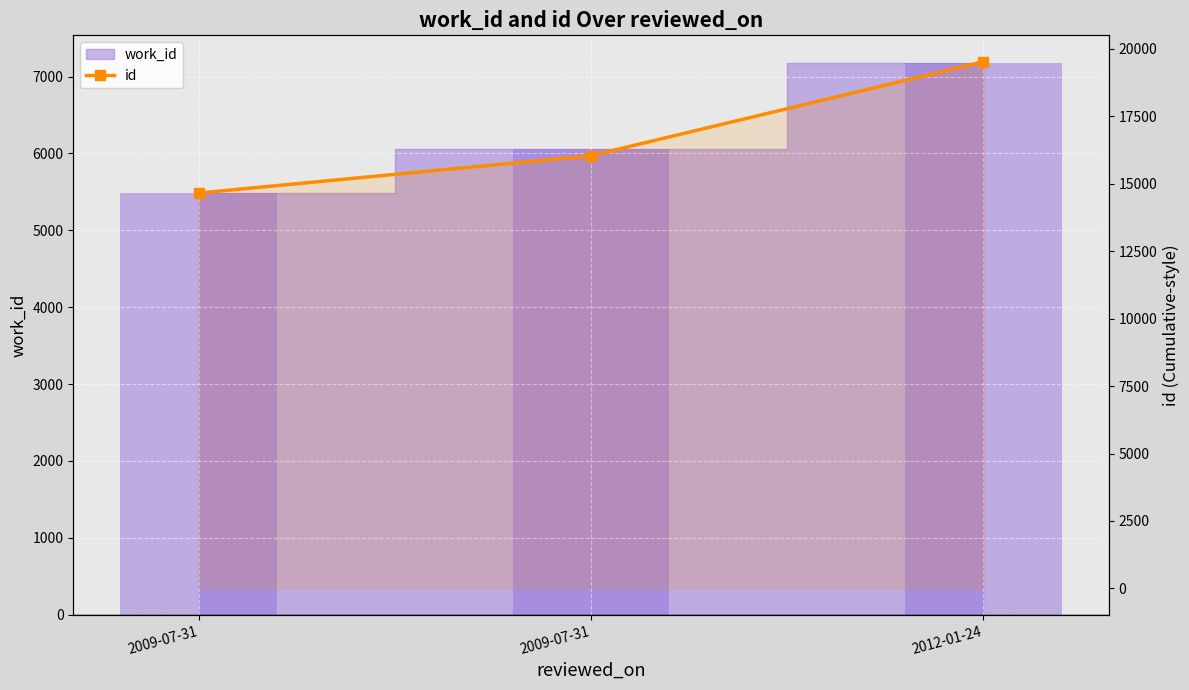

Approximately how many times larger is the value at 2009-07-31 compared to 2012-01-24?

0.8